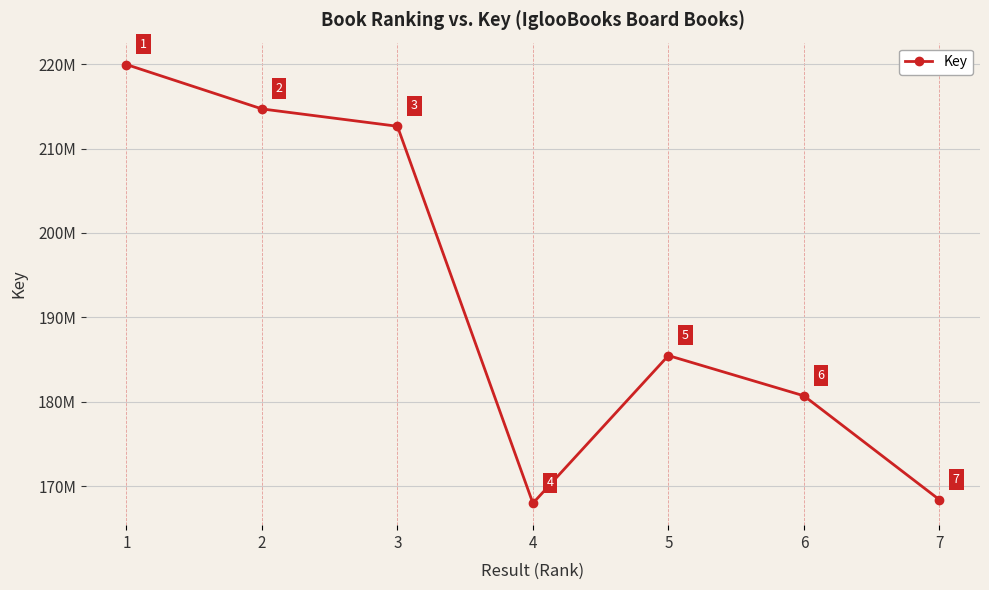

Between 1 and 3, which is larger?

1